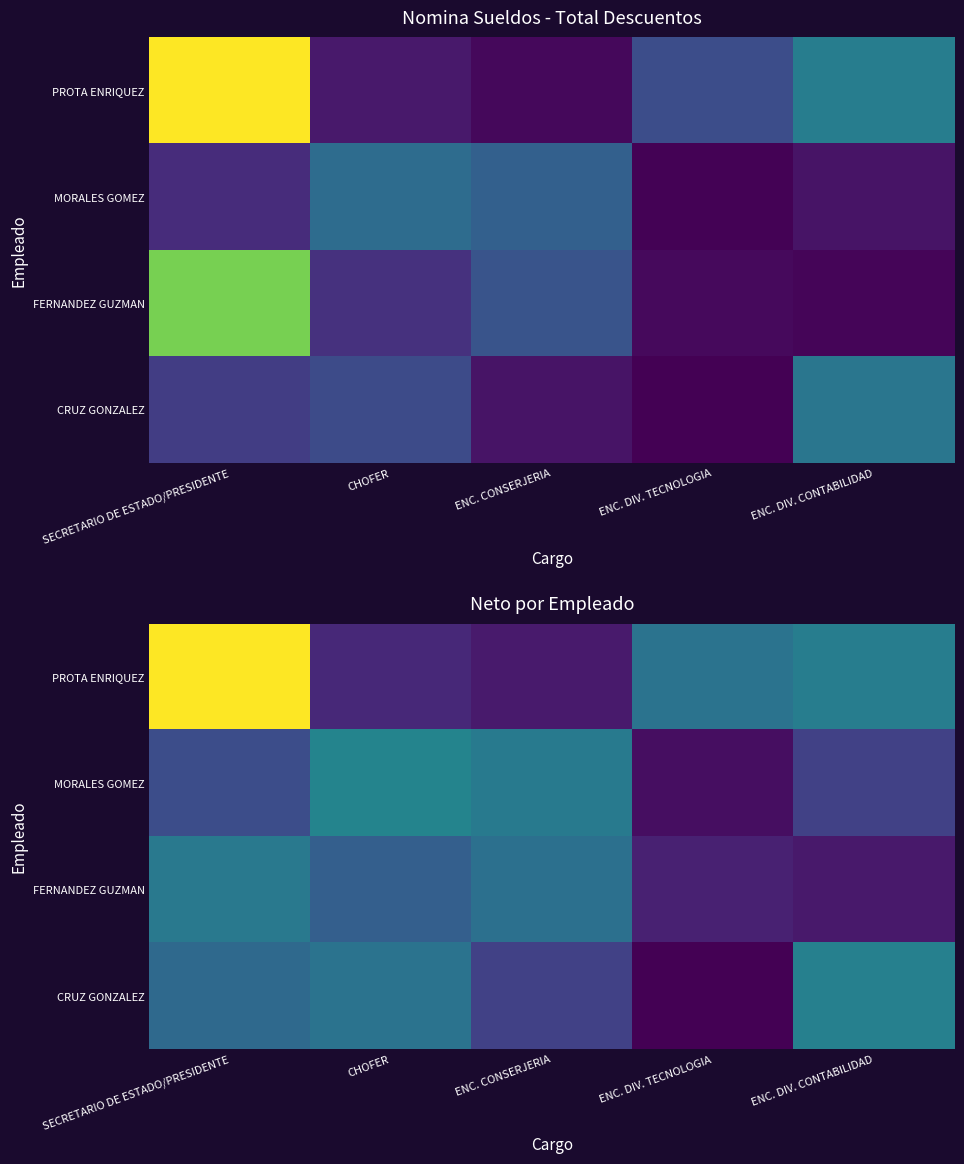

At which label does CRUZ GONZALEZ reach its peak?

ENC. DIV. CONTABILIDAD